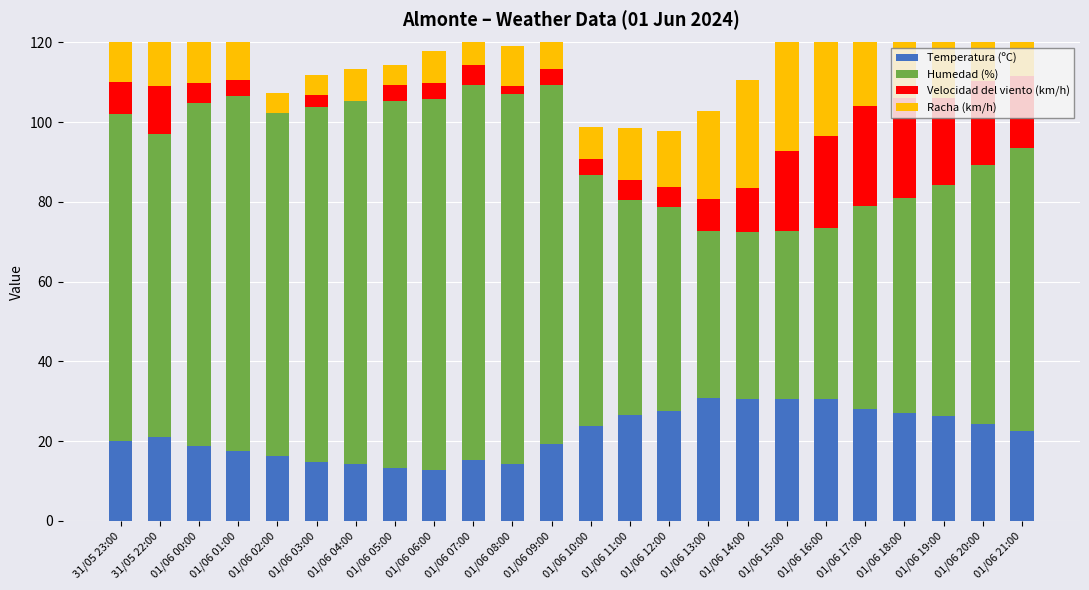

Reading left to right, extract all data points from this chart.

Temperatura (ºC): 20.1	21.1	18.9	17.5	16.4	14.8	14.3	13.4	12.8	15.4	14.2	19.3	23.7	26.5	27.7	30.8	30.5	30.7	30.6	28.0	27.0	26.2	24.3	22.6
Humedad (%): 82.0	76.0	86.0	89.0	86.0	89.0	91.0	92.0	93.0	94.0	93.0	90.0	63.0	54.0	51.0	42.0	42.0	42.0	43.0	51.0	54.0	58.0	65.0	71.0
Velocidad del viento (km/h): 8.0	12.0	5.0	4.0	0.0	3.0	0.0	4.0	4.0	5.0	2.0	4.0	4.0	5.0	5.0	8.0	11.0	20.0	23.0	25.0	25.0	22.0	21.0	18.0
Racha (km/h): 14.0	20.0	13.0	10.0	5.0	5.0	8.0	5.0	8.0	8.0	10.0	8.0	8.0	13.0	14.0	22.0	27.0	30.0	29.0	40.0	35.0	36.0	33.0	26.0